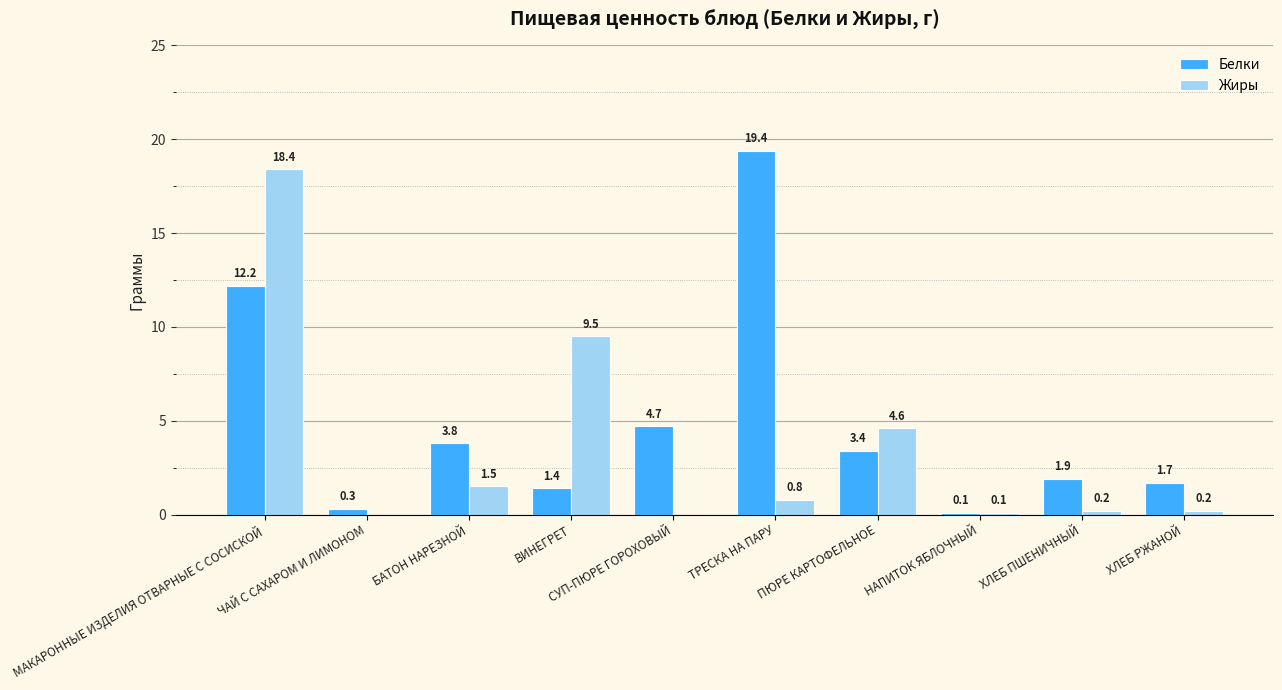

At which label is Жиры closest to 9?

ВИНЕГРЕТ